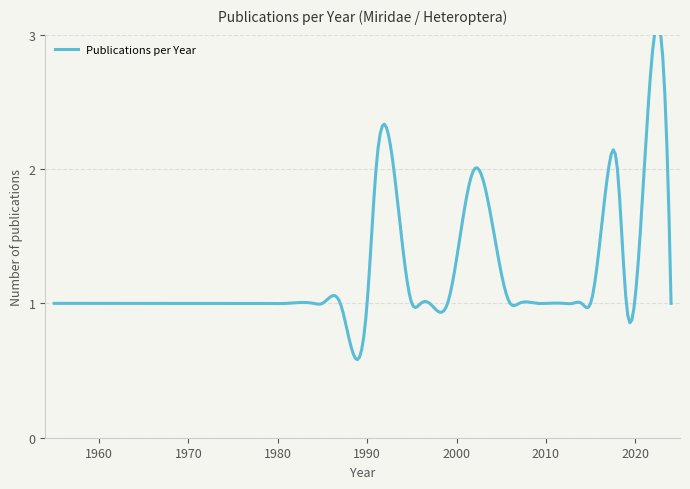

How many interior local peaks (higher than both neighbors) does the data have?

8